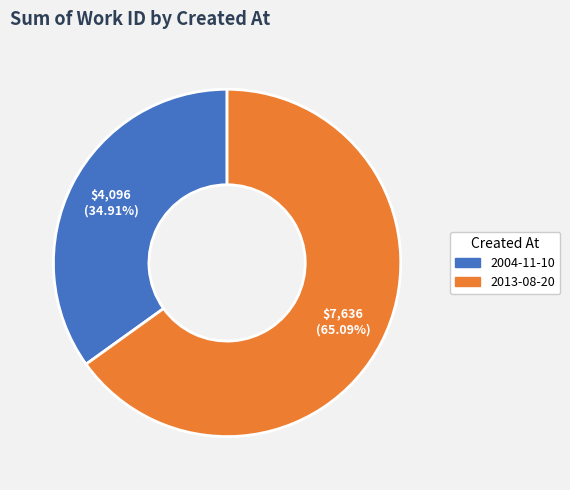

Which has a higher value, 2013-08-20 or 2004-11-10?

2013-08-20